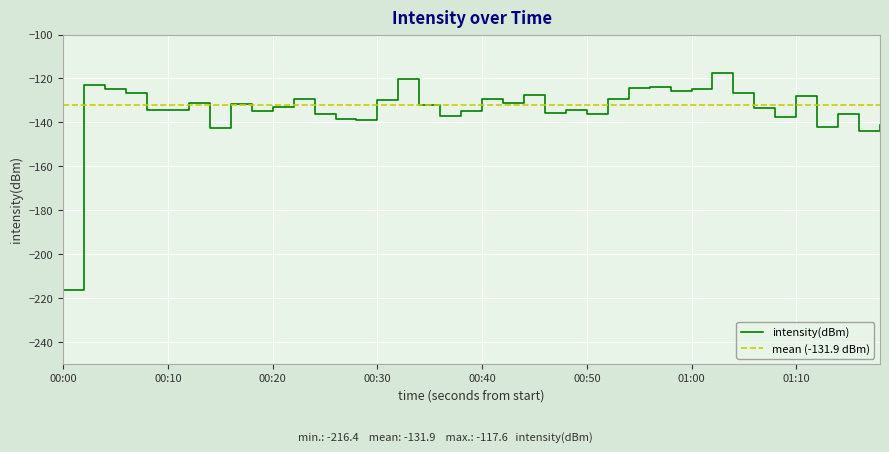

True or false: intensity(dBm) has a value of -129.6 at 00:30.

True